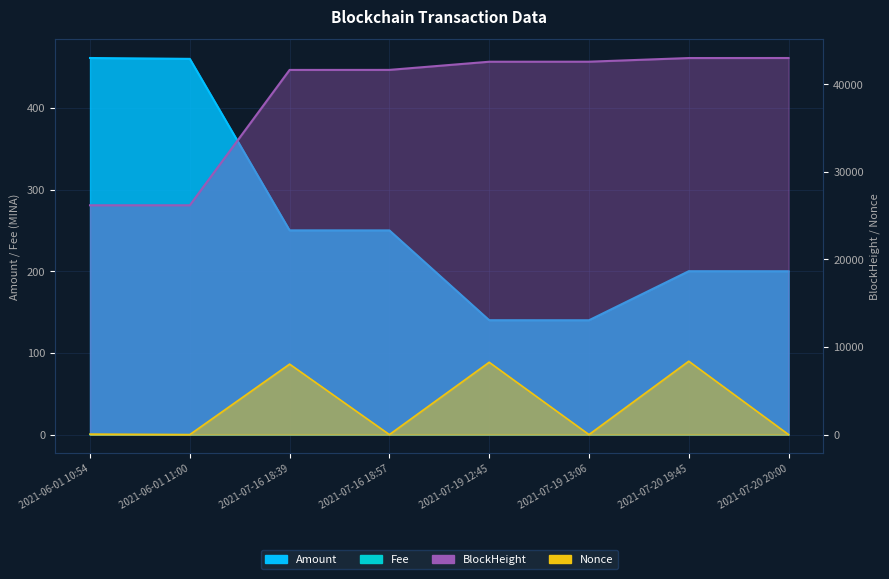

Between 2021-07-16 18:57 and 2021-07-20 20:00, which series saw the biggest shift?

BlockHeight